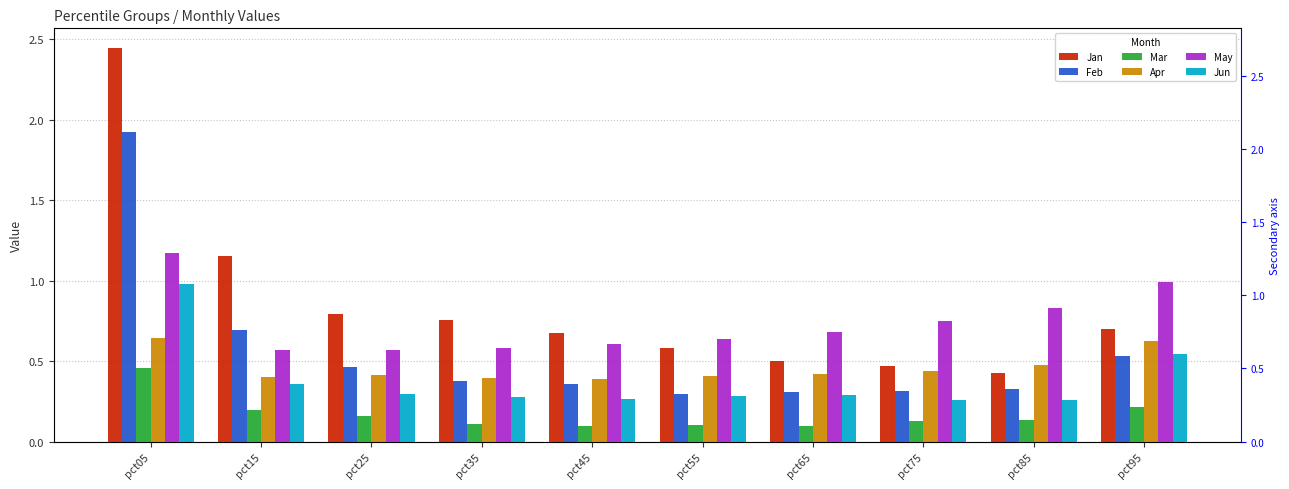

Rank the categories by Jan value from highest to lowest.

pct05, pct15, pct25, pct35, pct95, pct45, pct55, pct65, pct75, pct85